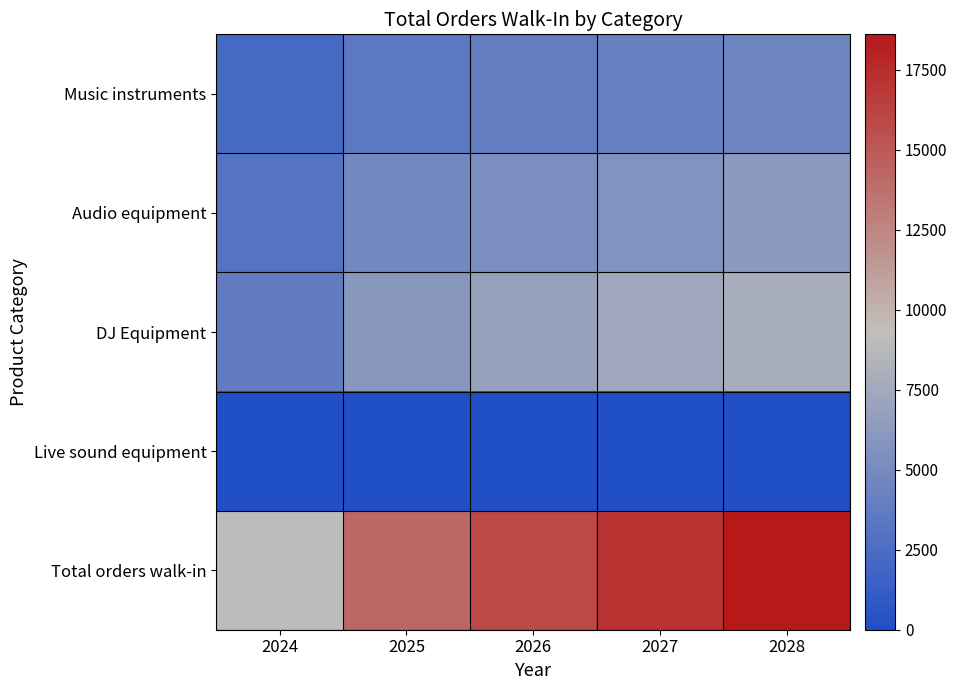

Which label corresponds to the largest value in the chart?

2028